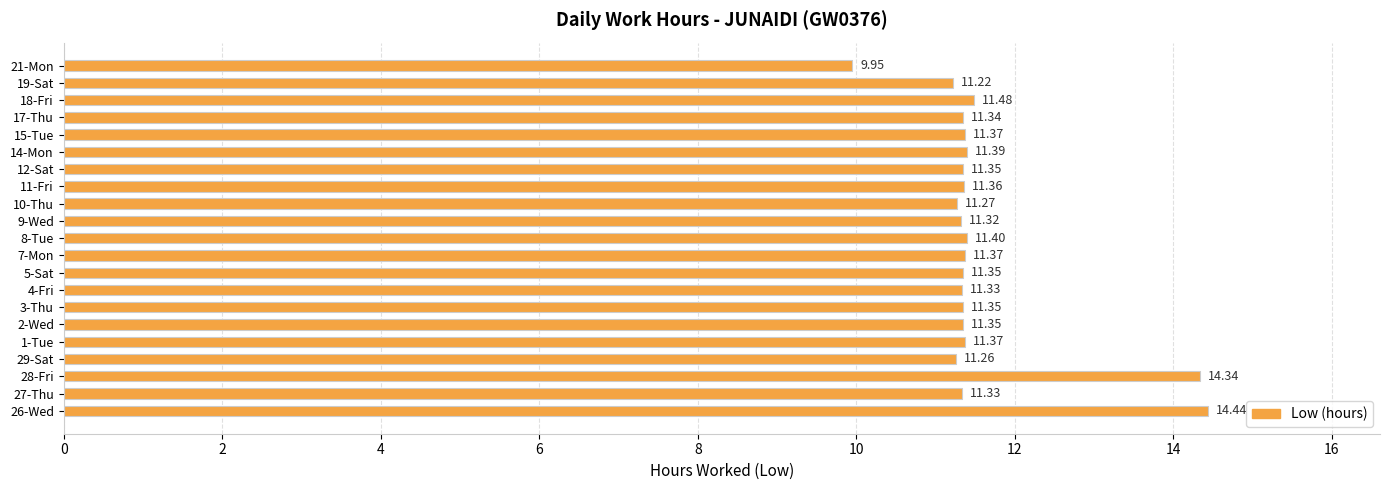

Approximately how many times larger is the value at 10-Thu compared to 1-Tue?

1.0